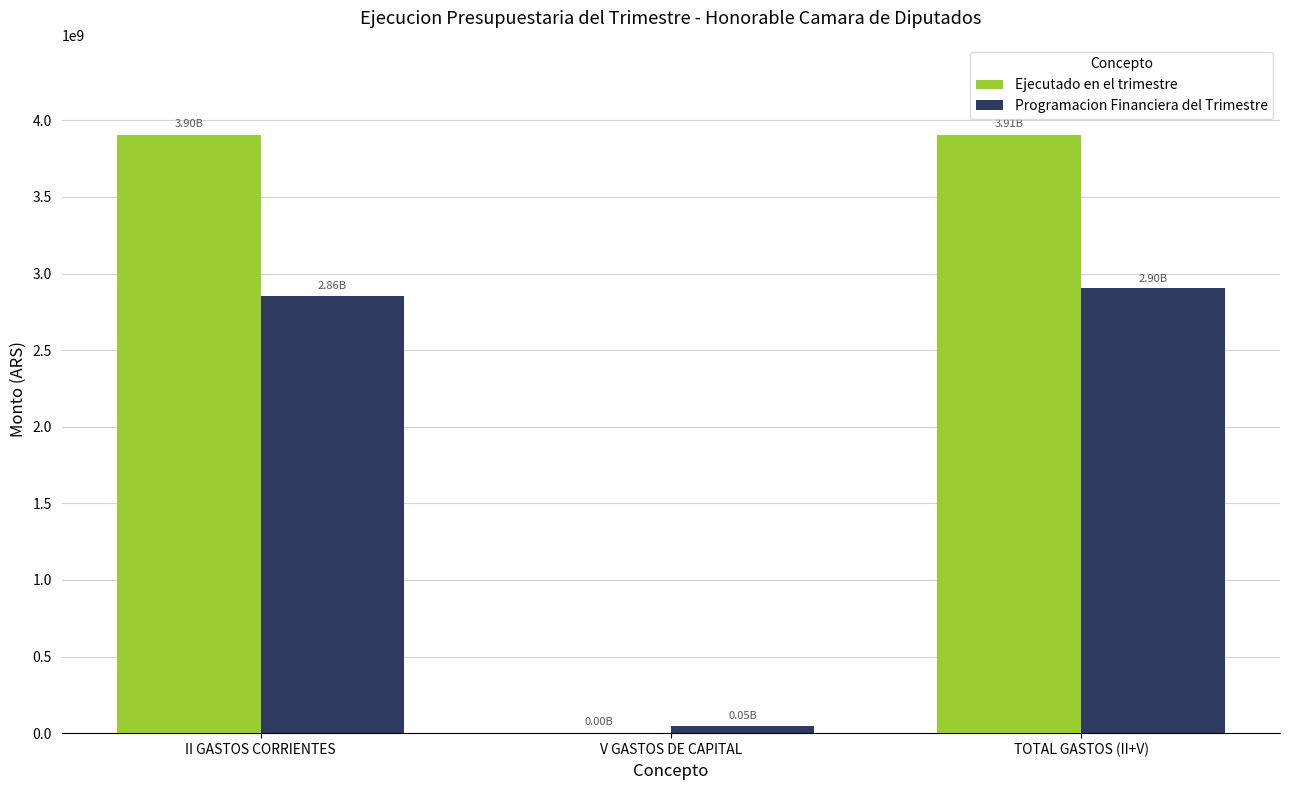

The Programacion Financiera del Trimestre series shows 995505604.4 at TOTAL GASTOS (II+V). True or false?

False